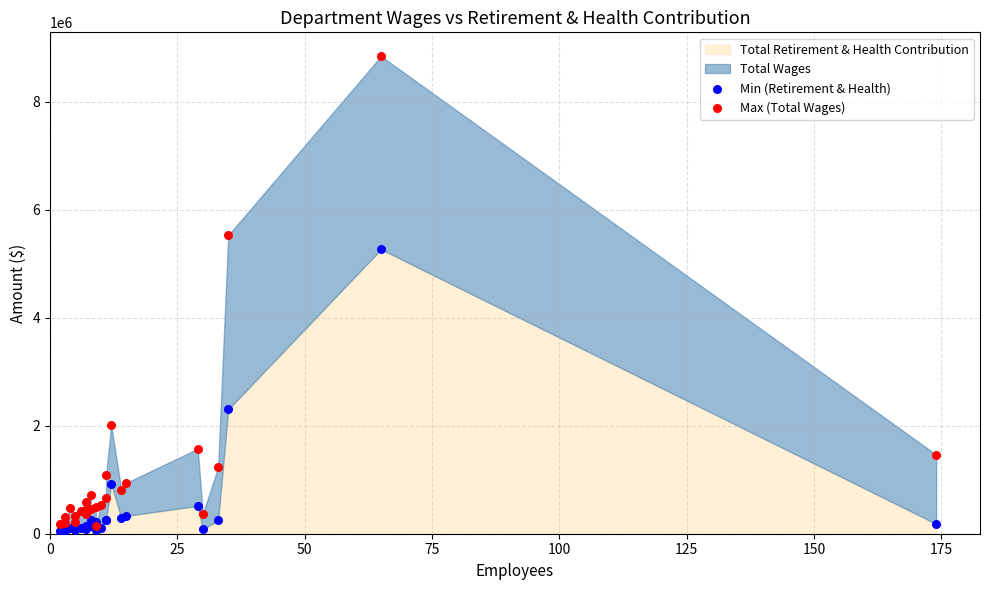

Across all series, what Y value is closest to 4443980?

5265122